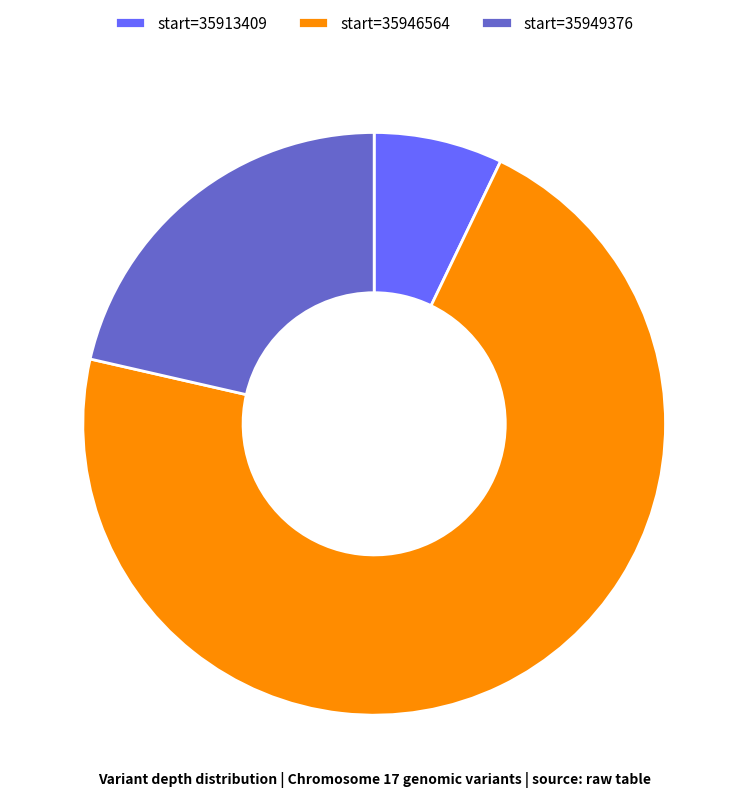

Which has a higher value, start=35946564 or start=35913409?

start=35946564